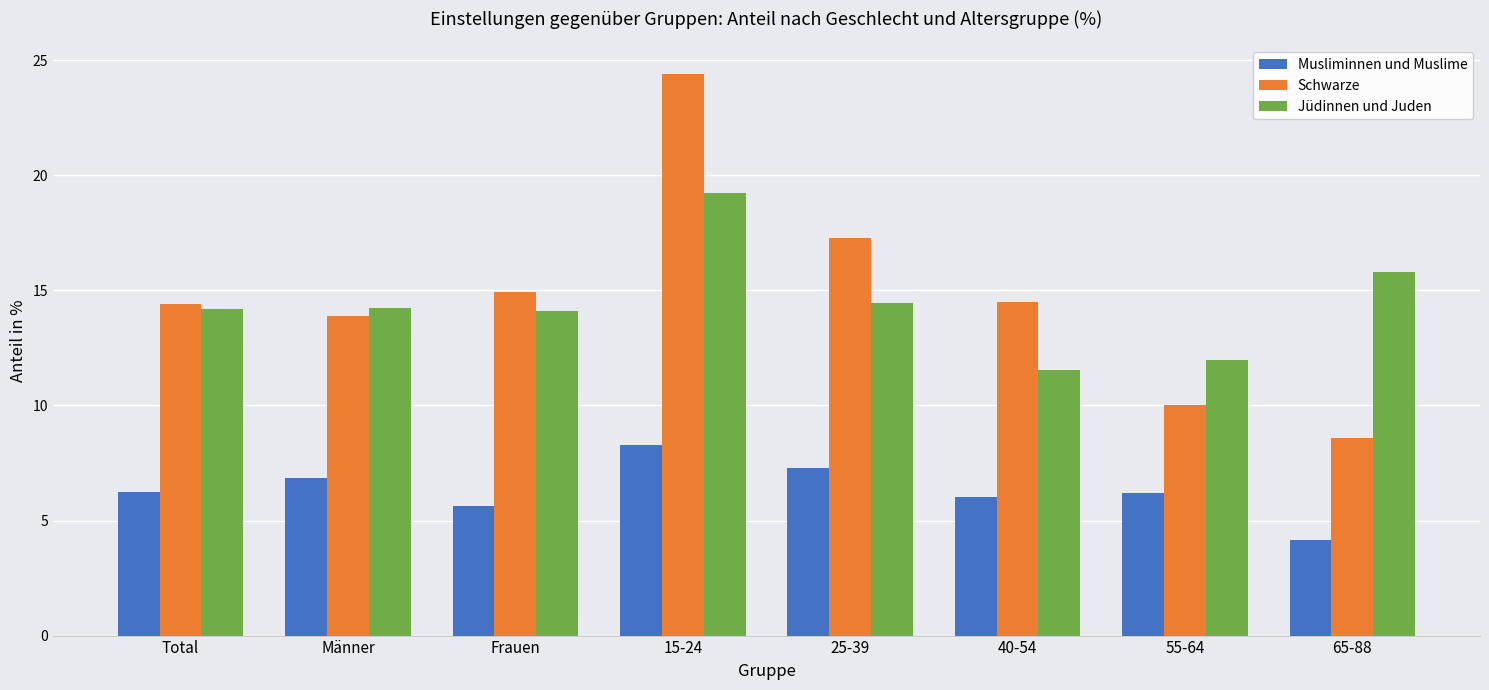

What is the average value of the Jüdinnen und Juden series?

14.4